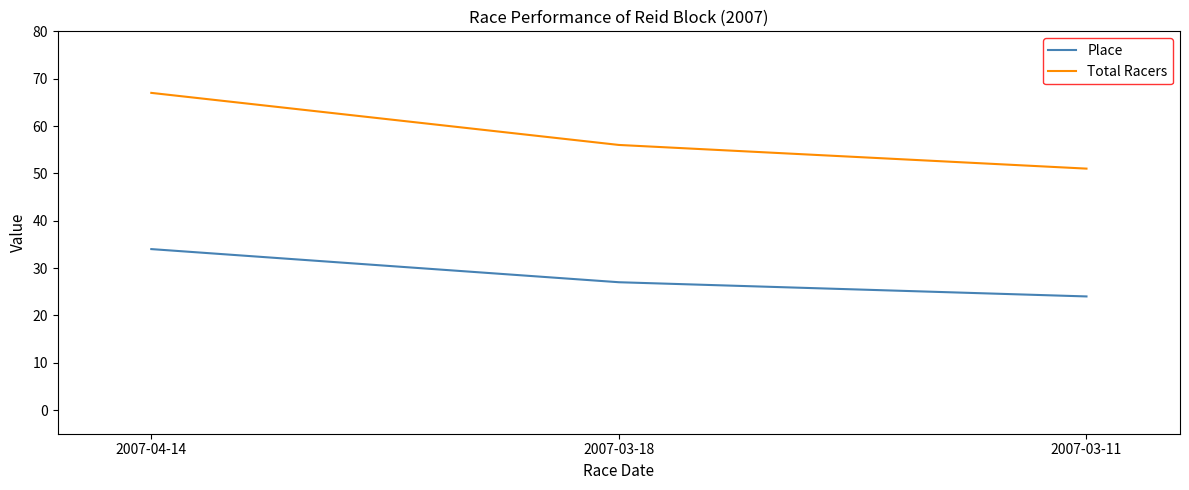

What is the spread (max minus min) of values at 2007-03-18?

29